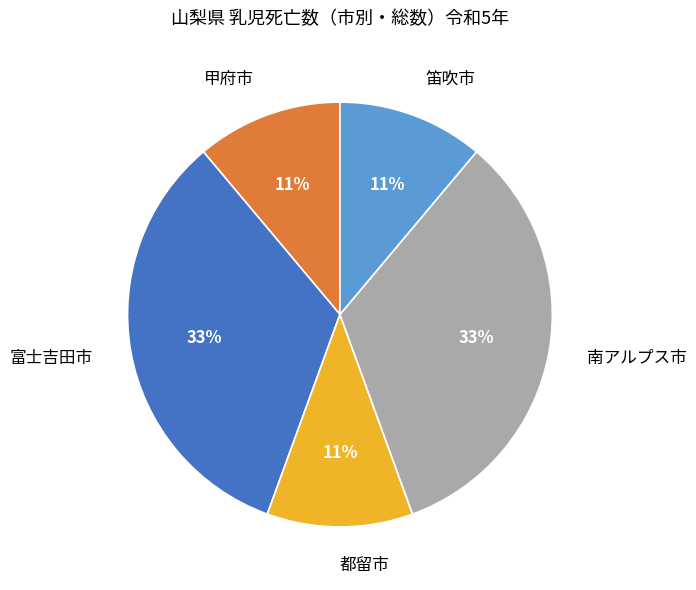

Between 笛吹市 and 富士吉田市, which is larger?

富士吉田市